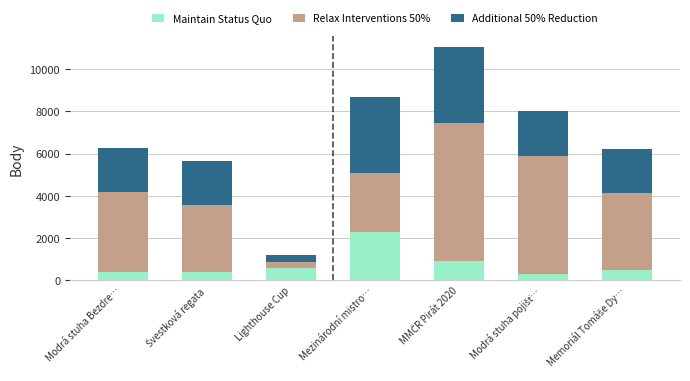

Are the bars grouped side by side (vs. stacked)?

No